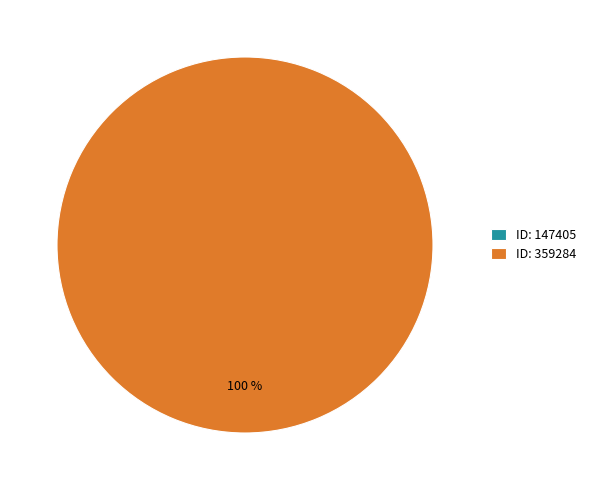

What is the total percentage of 359284 and 147405?

100.0%